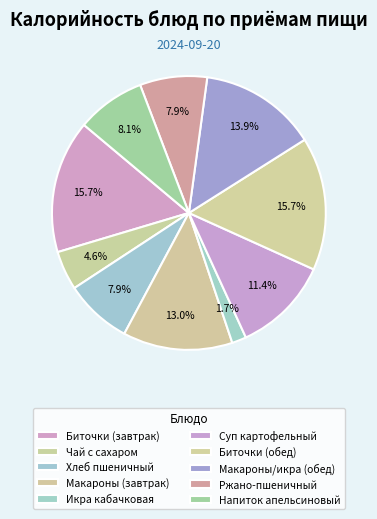

How many slices are in this pie chart?

10